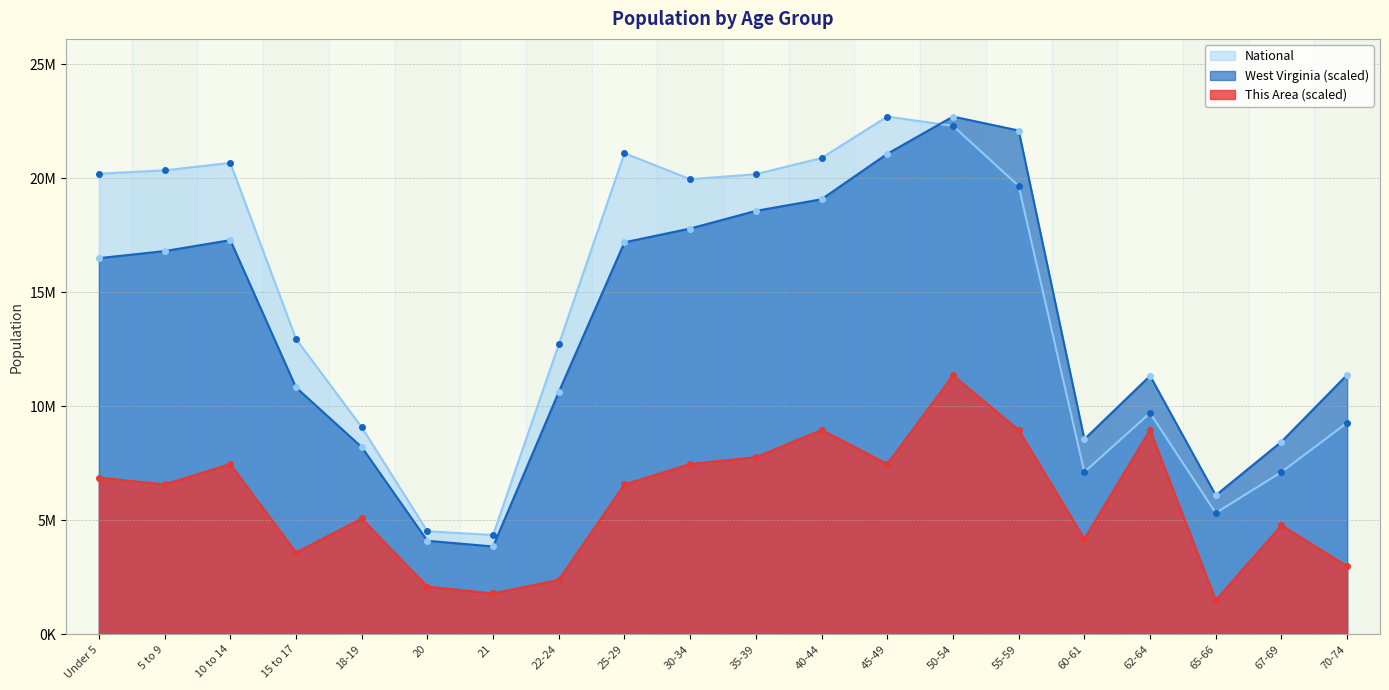

What is the maximum value for West Virginia?

22708591.0